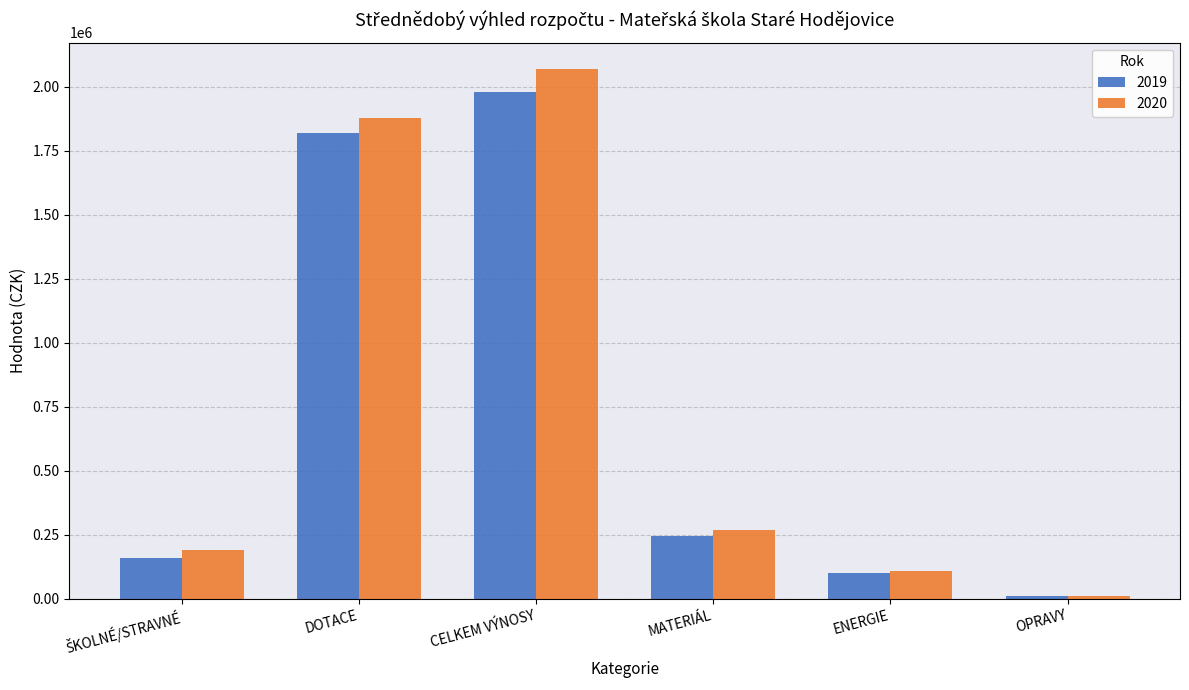

At how many categories does at least one series exceed 351058?

2